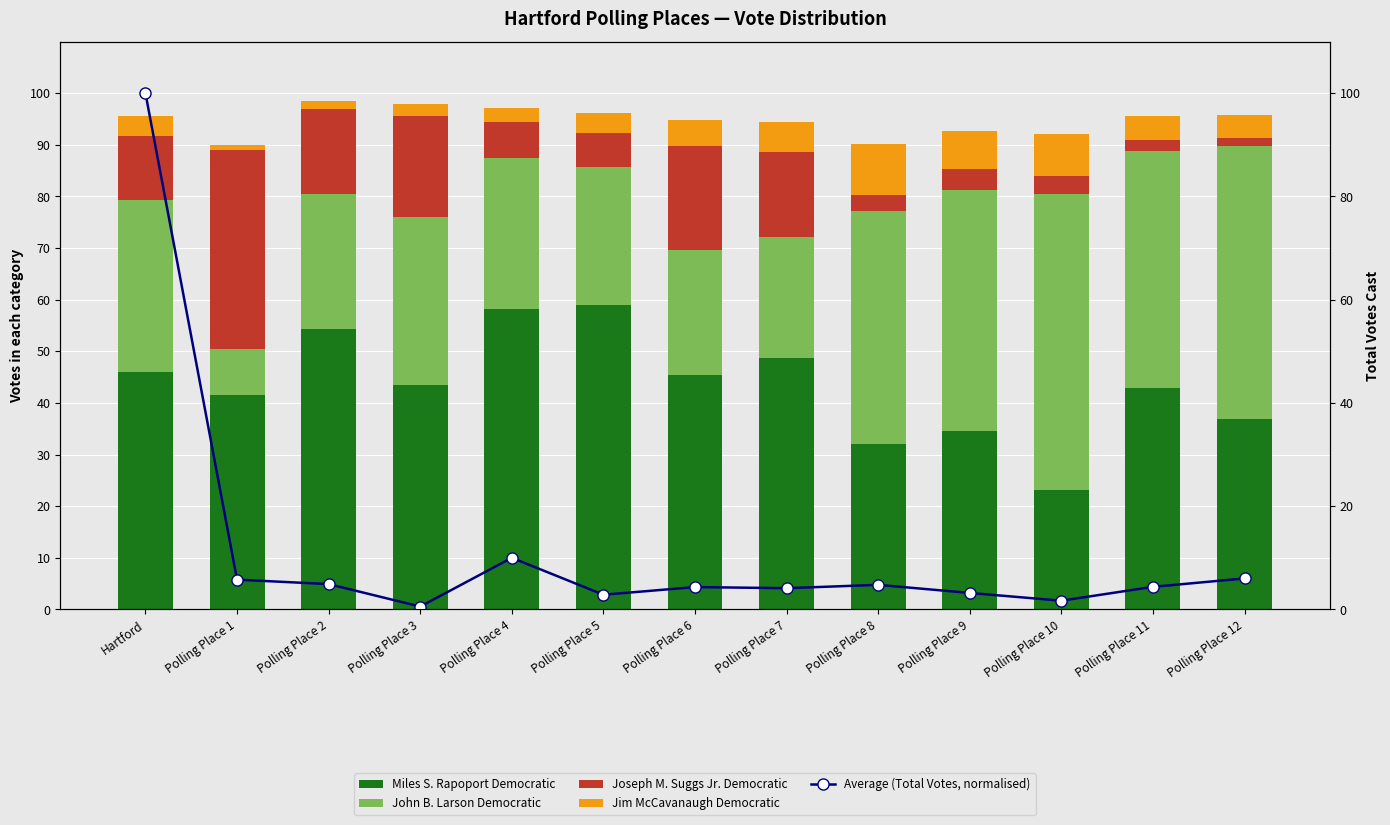

What is the smallest value displayed?

0.6